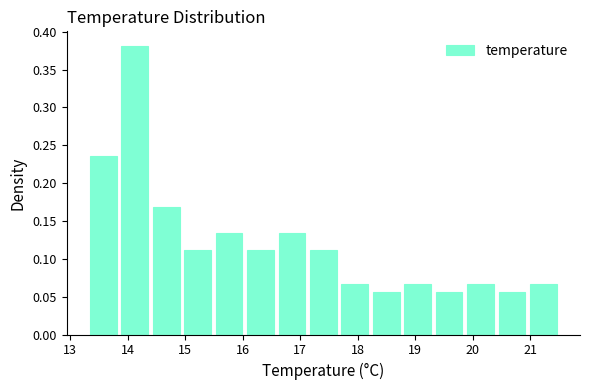

Reading left to right, transcribe this chart: for each bar, give the range it covers on the x-axis and its height. Neither the bar edges nor the heights are printed on the chart, so give them approximately, as read against the axes.

13.3 to 13.8: 0.235
13.8 to 14.4: 0.380
14.4 to 14.9: 0.170
14.9 to 15.5: 0.110
15.5 to 16.0: 0.135
16.0 to 16.6: 0.110
16.6 to 17.1: 0.135
17.1 to 17.7: 0.110
17.7 to 18.2: 0.065
18.2 to 18.8: 0.055
18.8 to 19.3: 0.065
19.3 to 19.9: 0.055
19.9 to 20.4: 0.065
20.4 to 21.0: 0.055
21.0 to 21.5: 0.065